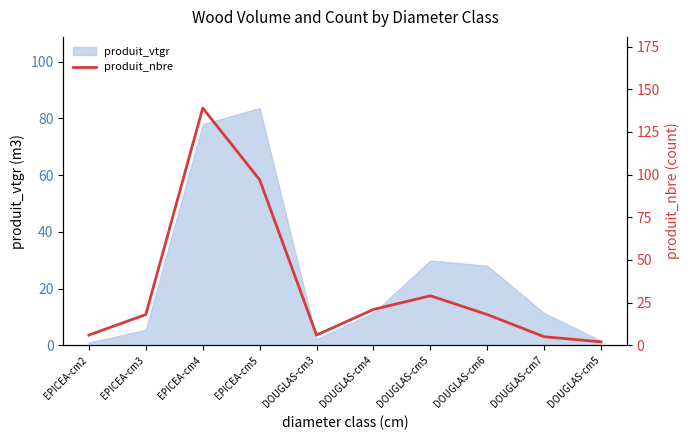

What is the label of the 6th point from the right?

DOUGLAS-cm3